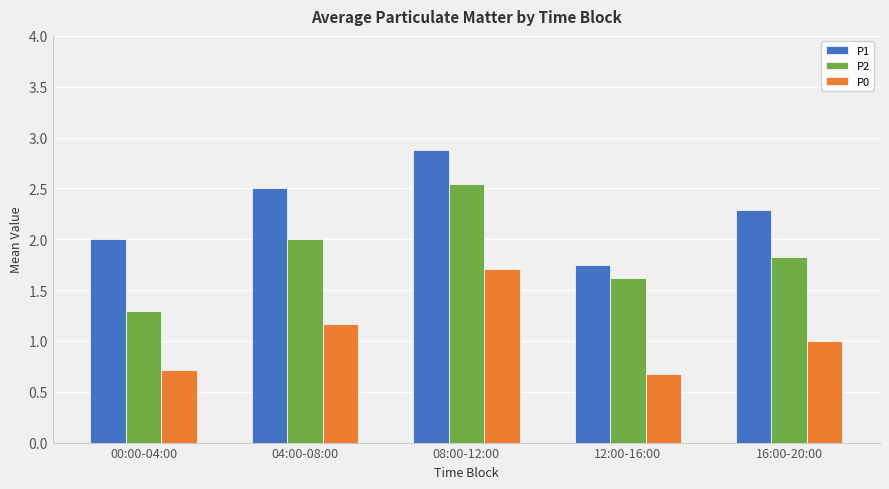

The P2 series shows 1.8 at 16:00-20:00. True or false?

True